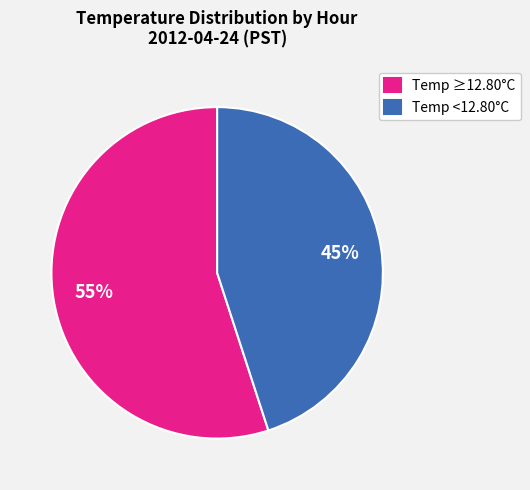

Which category has the biggest portion of the pie?

Temp ≥12.80°C